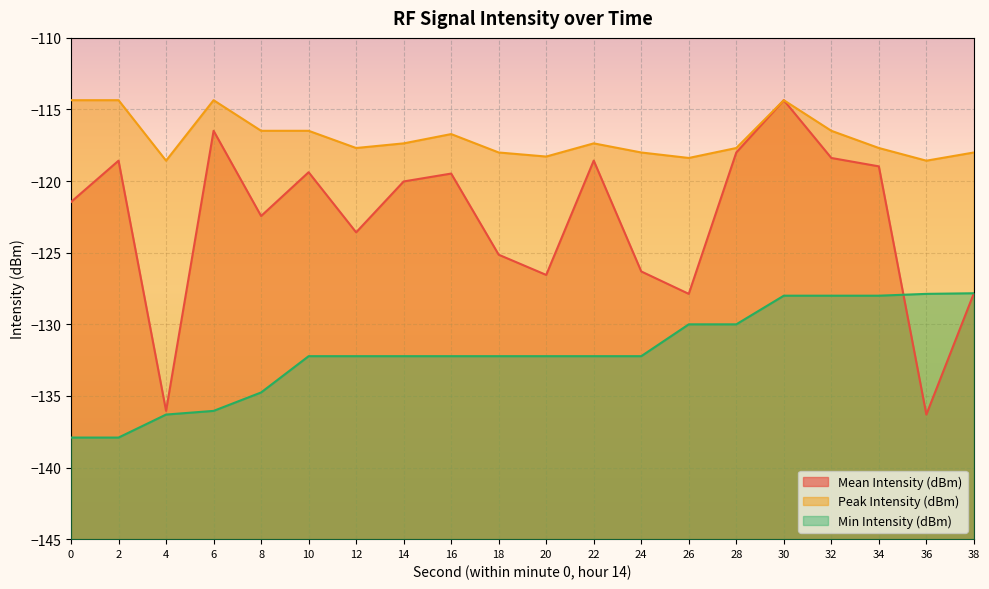

True or false: Mean Intensity (dBm) has more than 1 points higher than both neighbors.

True